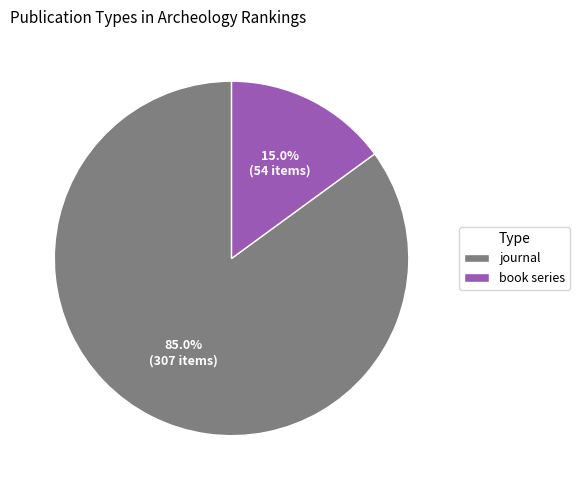

To the nearest percent, what percentage of the pie is book series?

15%